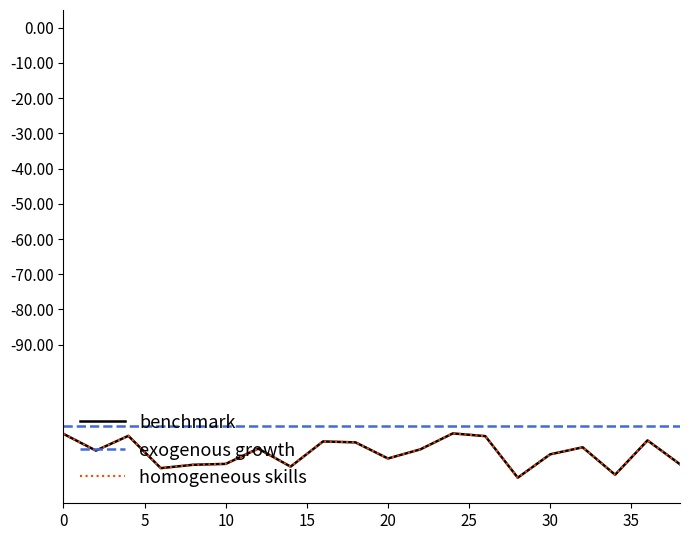

Is this an area chart (filled region under the line)?

No